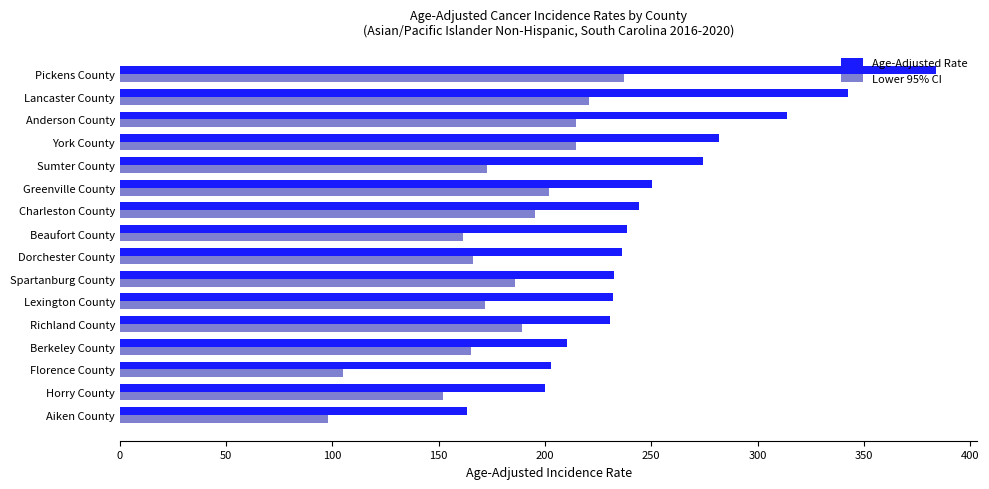

Which series changed the most between Aiken County and Berkeley County?

Lower 95% CI